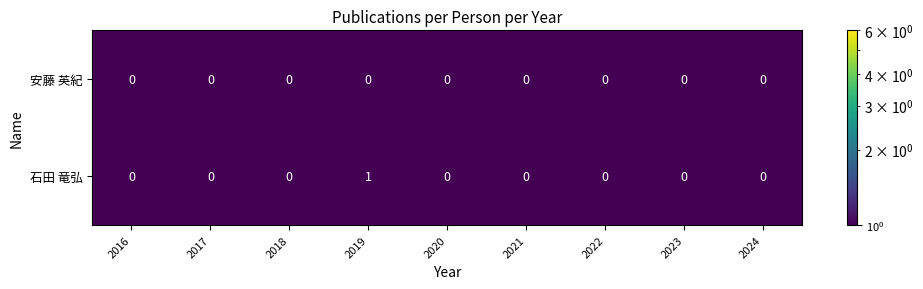

Is it true that 石田 竜弘 equals -1 at 2022?

False